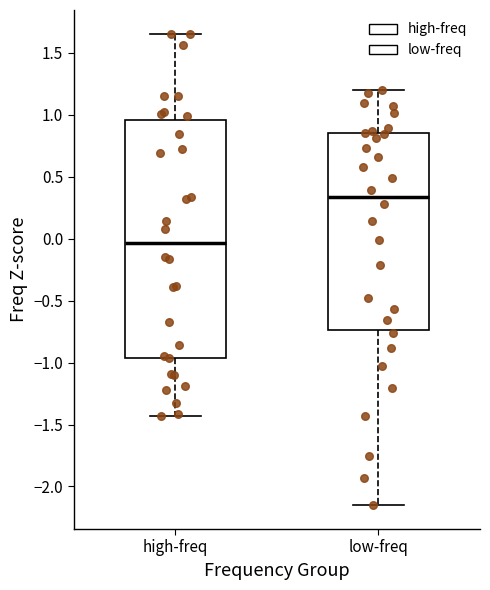

Which box is the tallest, from its lower edge to its upper edge?

high-freq